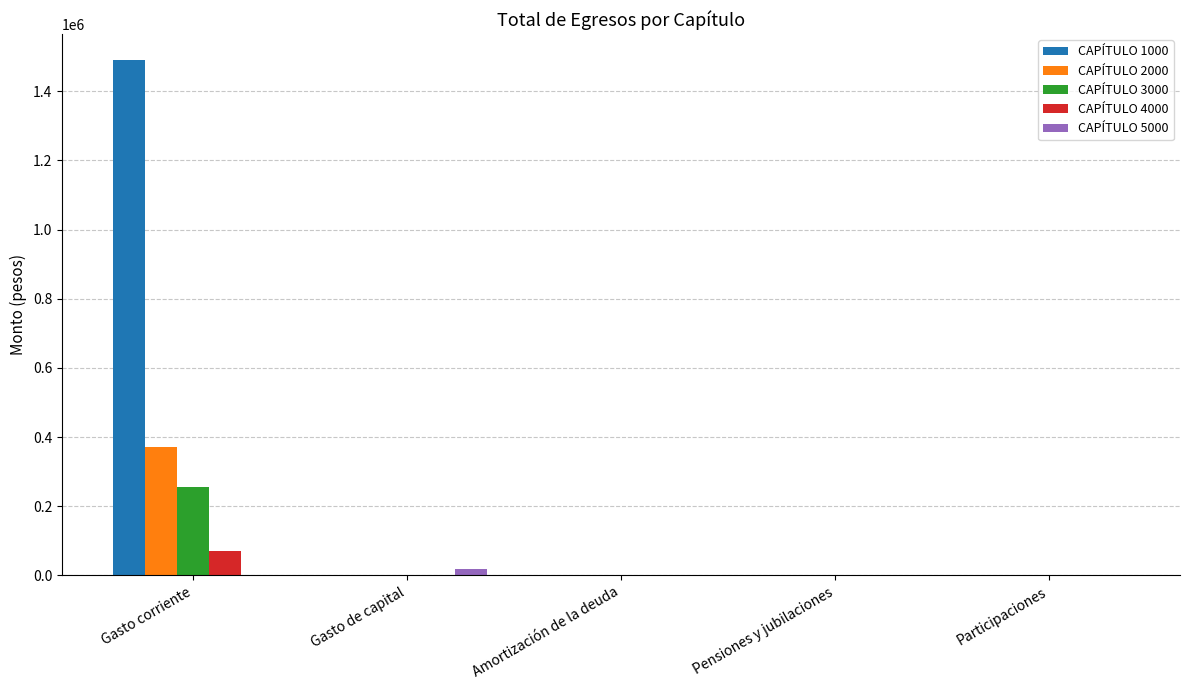

Reading left to right, extract all data points from this chart.

CAPÍTULO 1000: 1490399	0	0	0	0
CAPÍTULO 2000: 370128	0	0	0	0
CAPÍTULO 3000: 255372	0	0	0	0
CAPÍTULO 4000: 69816	0	0	0	0
CAPÍTULO 5000: 0	19416	0	0	0